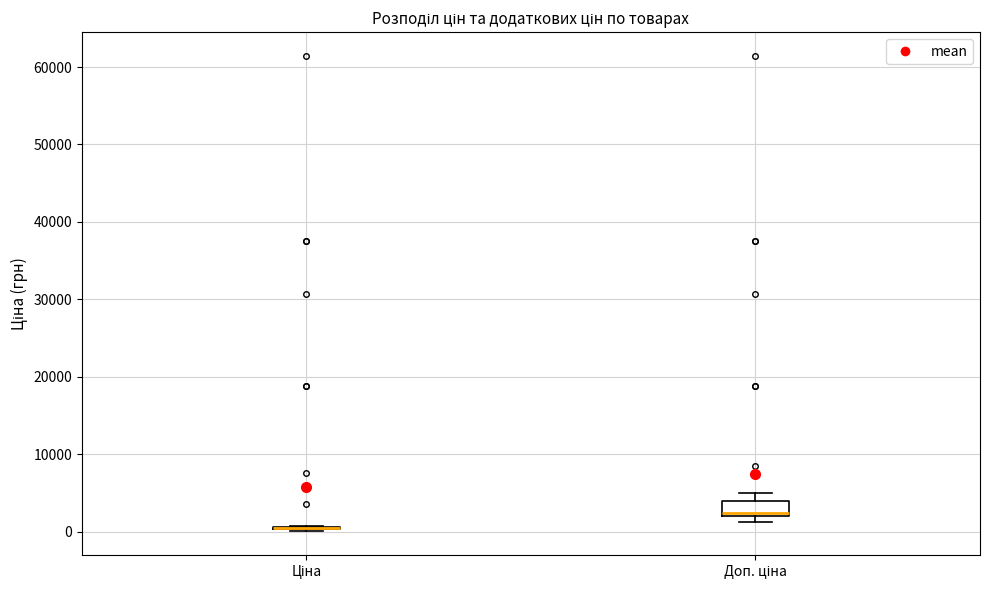

Which box is the tallest, from its lower edge to its upper edge?

Доп. ціна